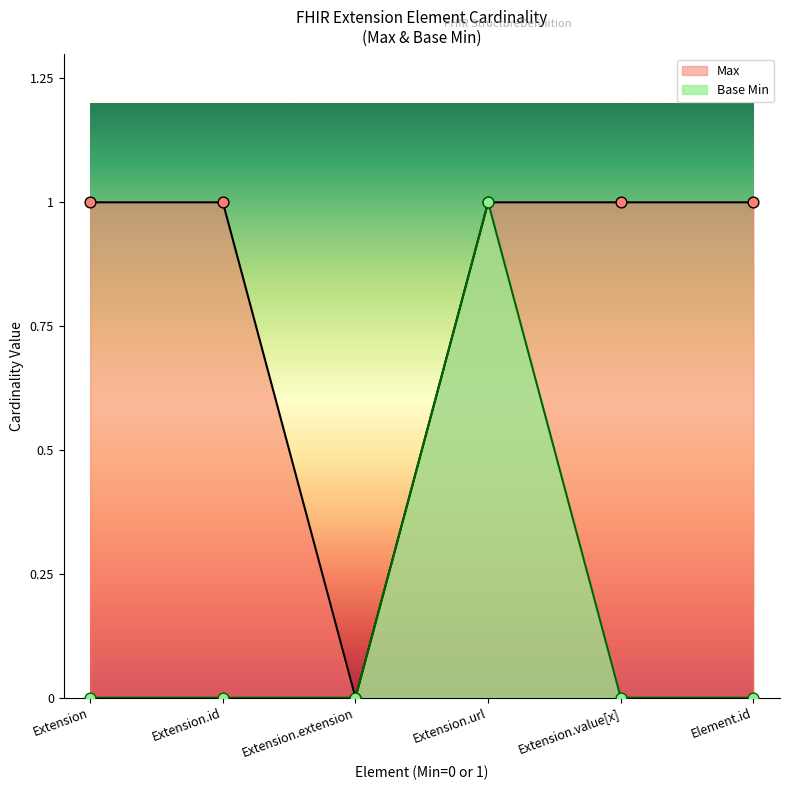

At how many categories does at least one series exceed 0?

5